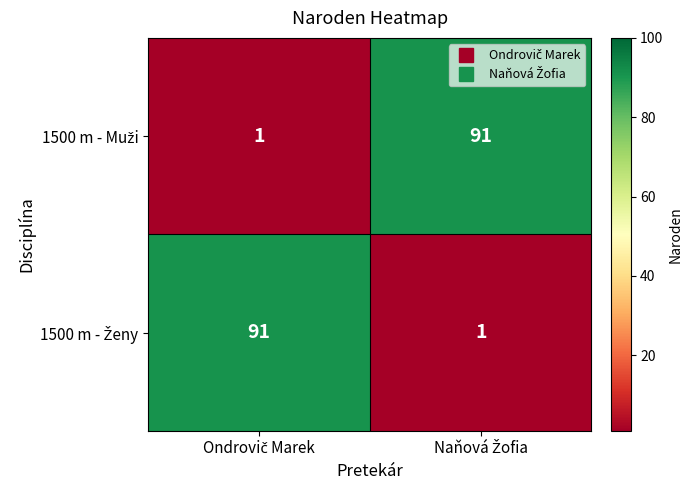

What is the greatest value displayed?

91